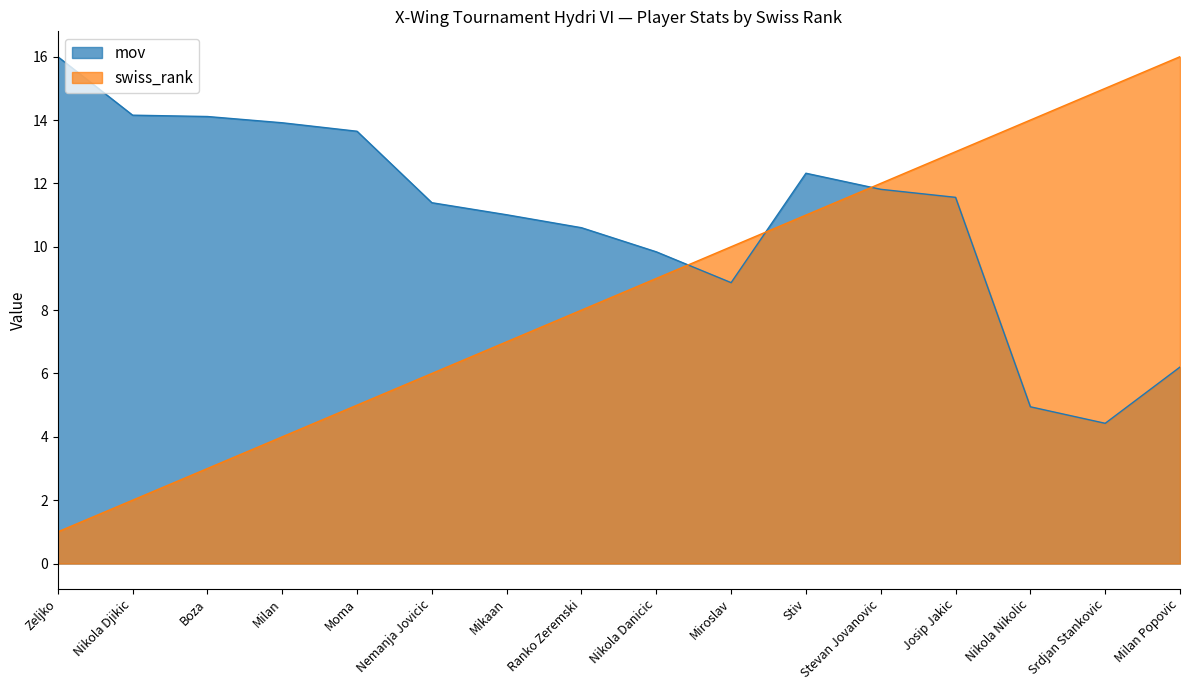

What are all the series names shown in the legend?

mov, swiss_rank